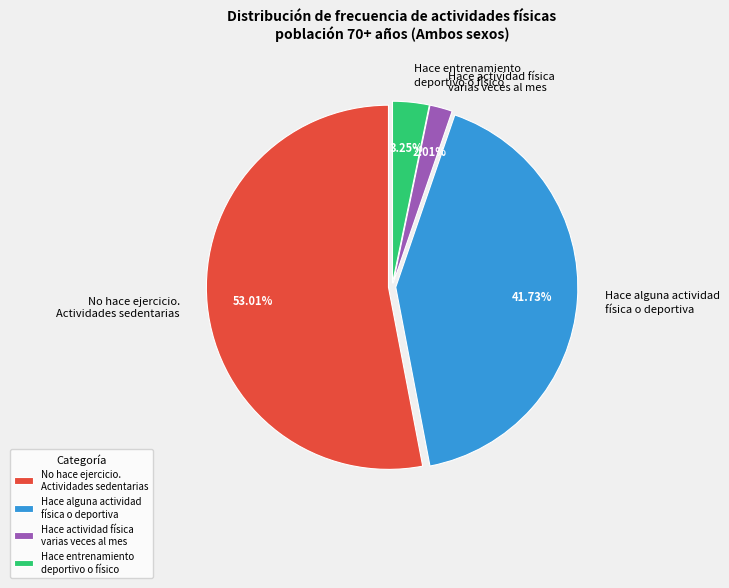

Between Hace alguna actividad física o deportiva and Hace entrenamiento deportivo o físico, which is larger?

Hace alguna actividad física o deportiva